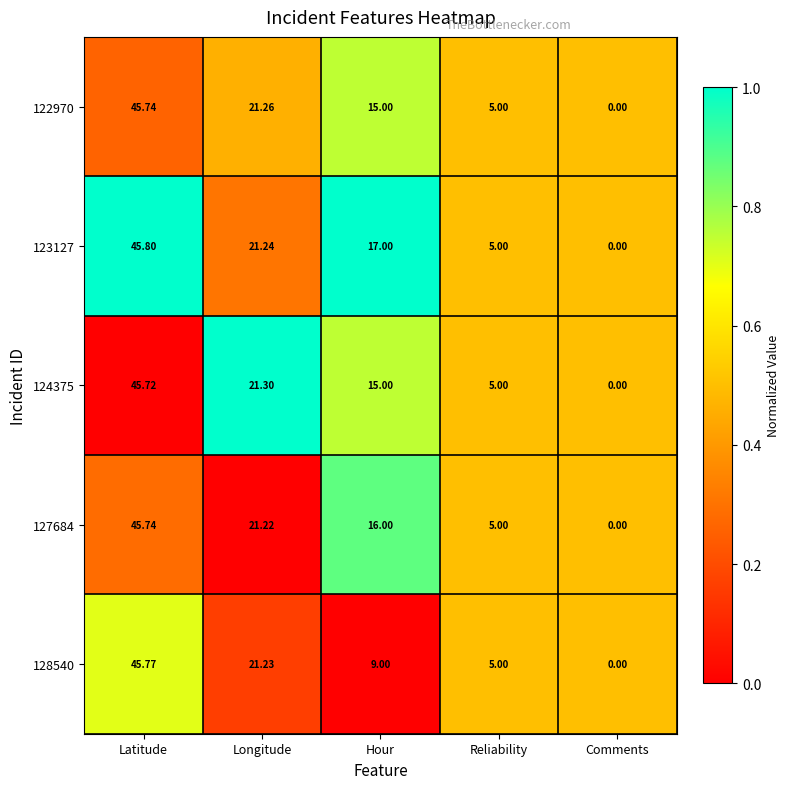

Count the number of categories in the chart.

5